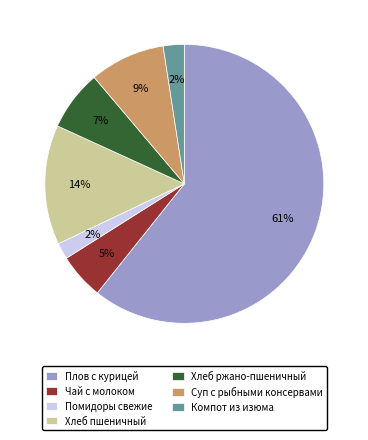

Combined, do Хлеб пшеничный and Плов с курицей account for over 50%?

Yes